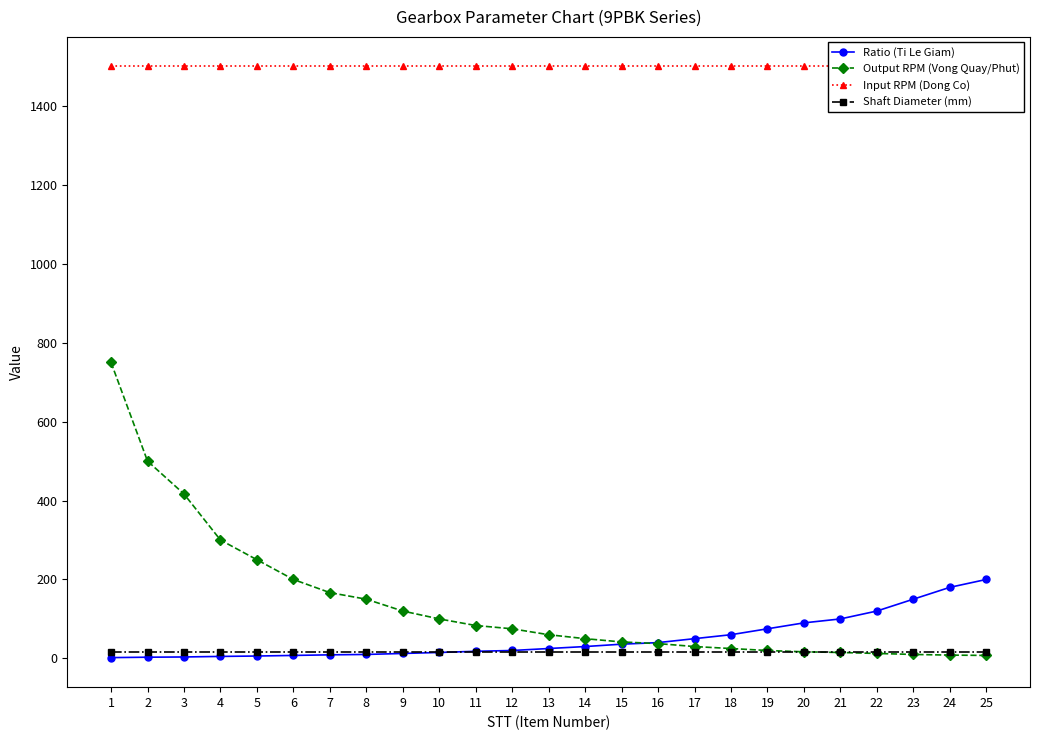

True or false: Shaft Diameter (mm) and Input RPM (Dong Co) cross at least once.

False